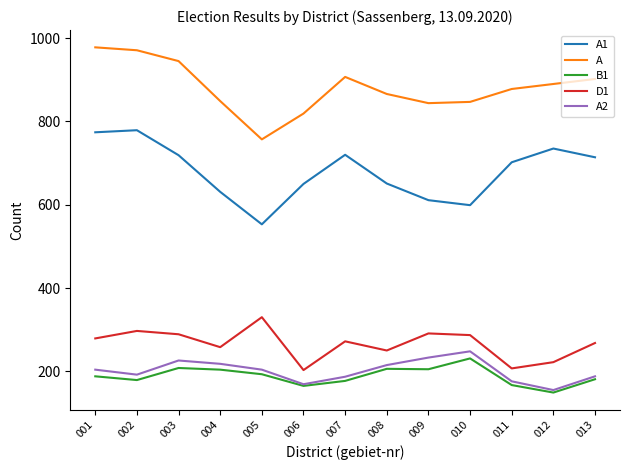

Is the value of A at 009 greater than the value of D1 at 003?

Yes